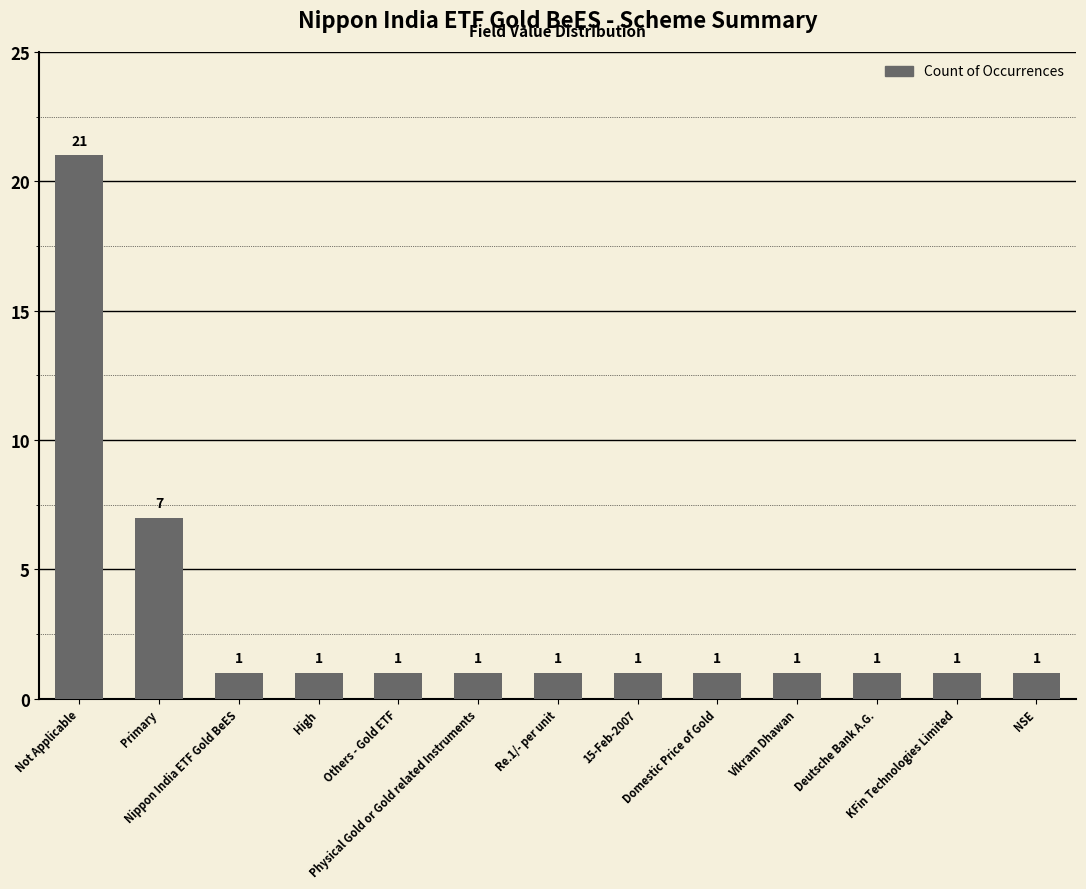

Count the number of categories in the chart.

13